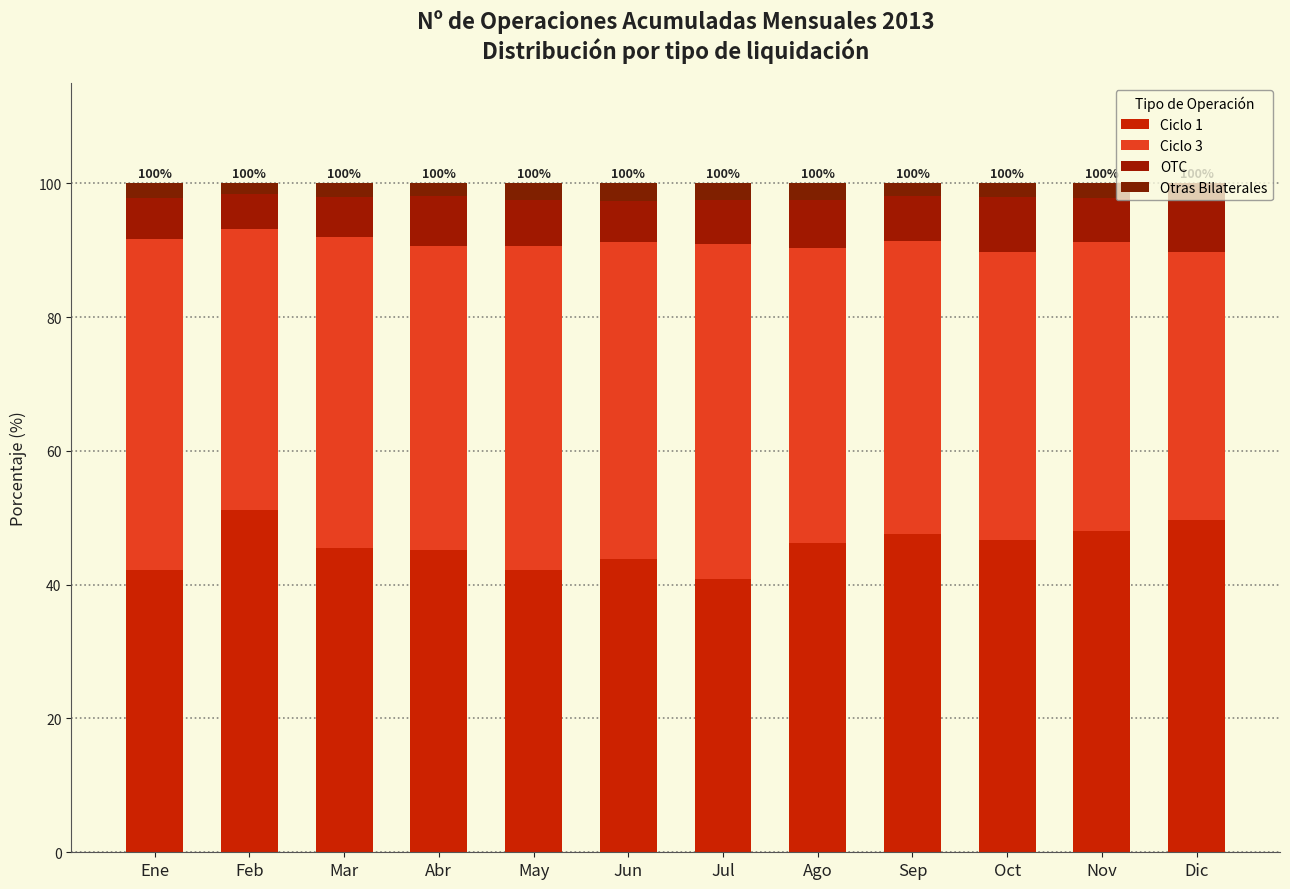

Does the chart contain stacked bars?

Yes